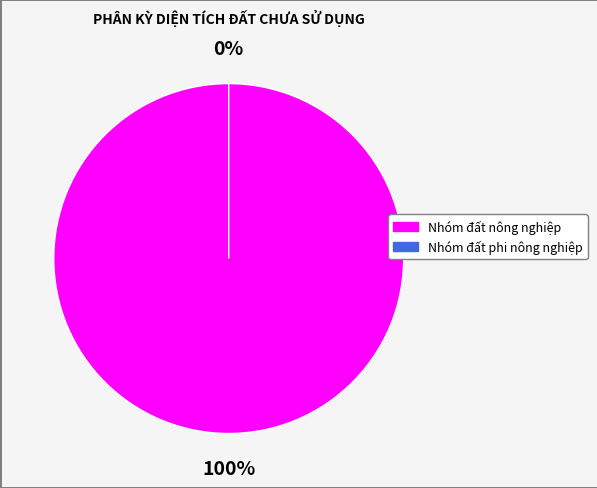

To the nearest percent, what is the difference between the largest and smallest slice percentages?

100%